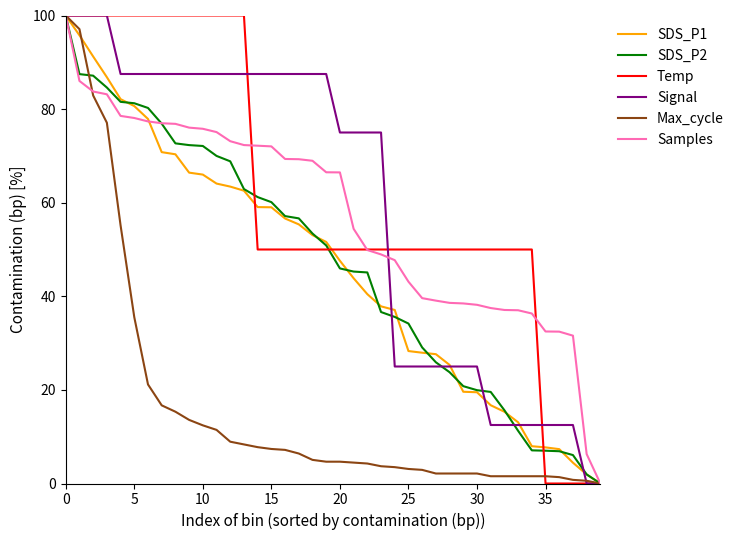

What is the greatest value displayed?

100.0